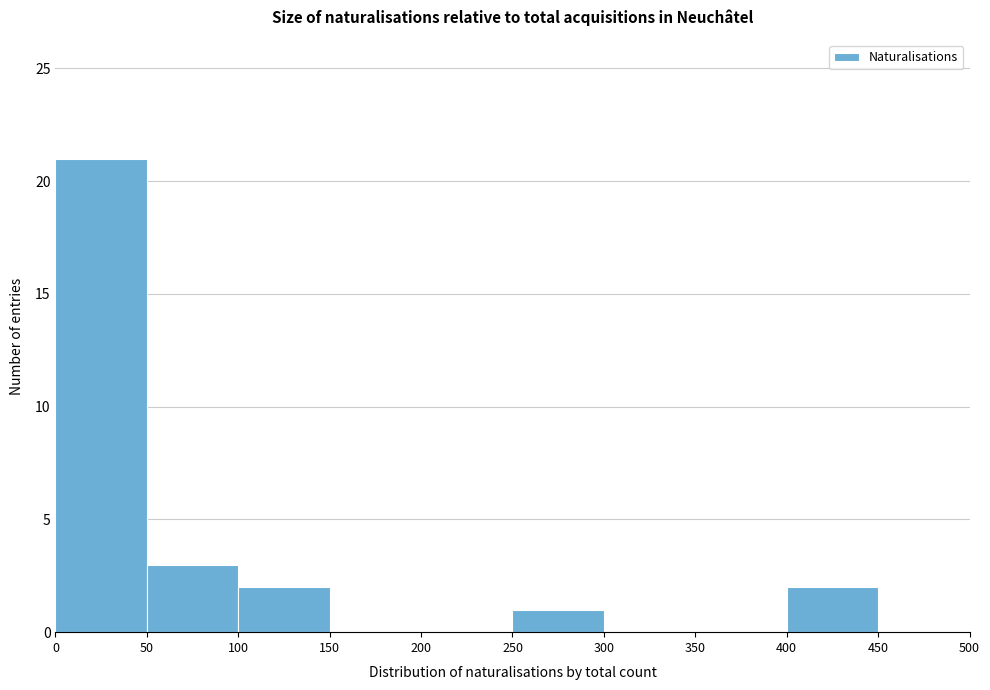

Over which range of the x-axis is the bar tallest?

0 to 50